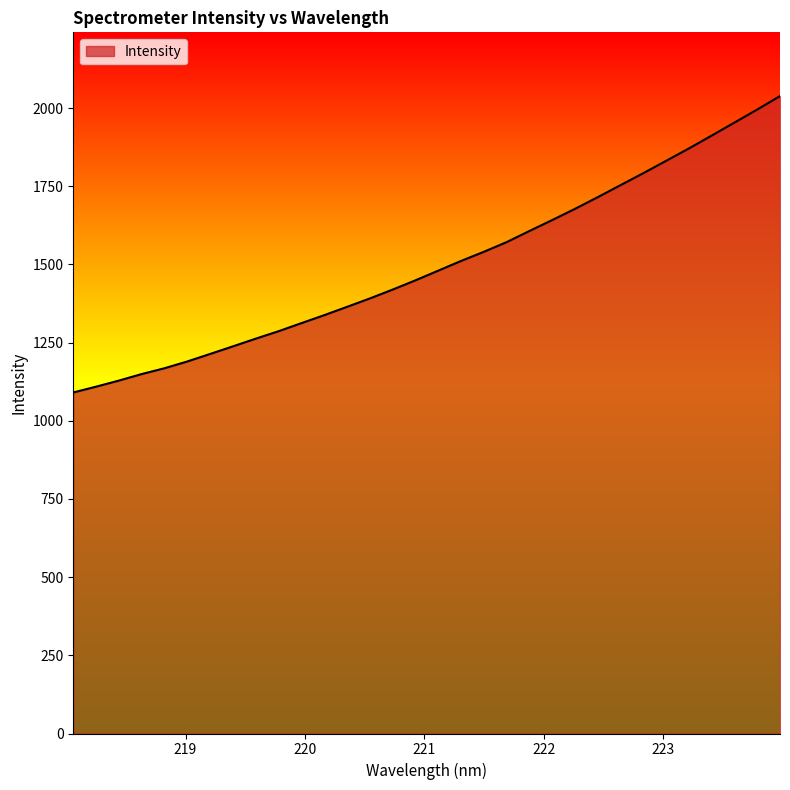

What is the difference between the maximum and minimum values?

947.8